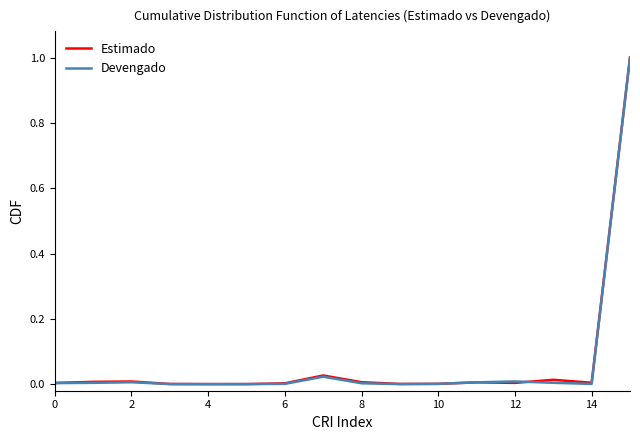

Which series has the widest spread of values?

Devengado